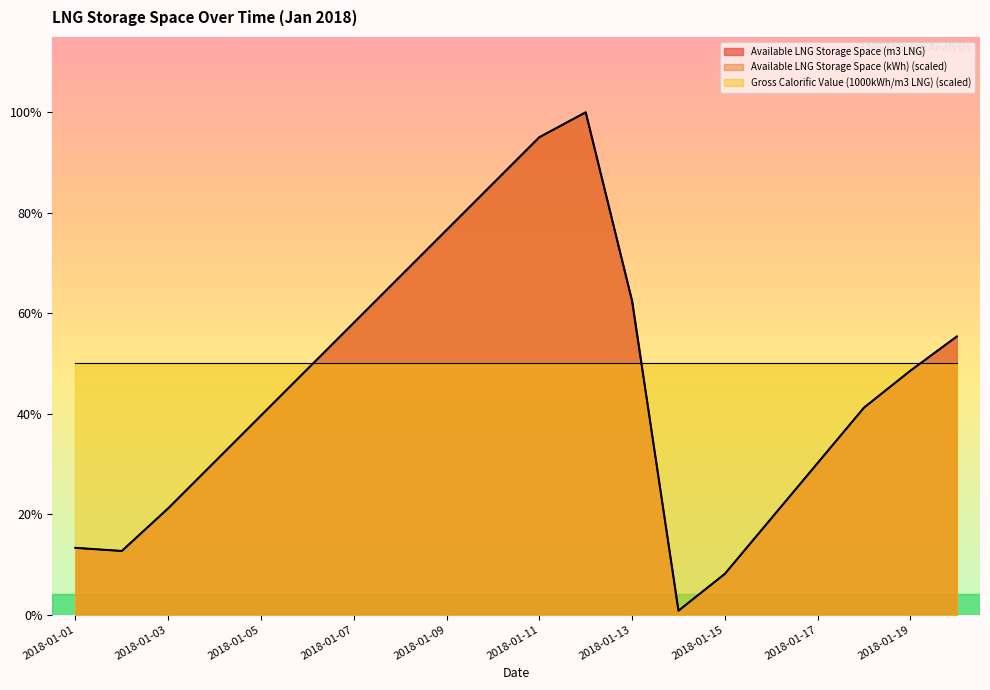

Reading left to right, transcribe all the data shown in this chart.

Available LNG Storage Space (m3 LNG): 11018.0	10503.0	17547.0	25209.0	32871.0	40533.0	48195.0	55858.0	63520.0	71182.0	78844.0	82966.0	51796.0	643.0	6726.0	15879.0	25032.0	34186.0	40283.0	45933.0
Available LNG Storage Space (kWh): 11017.6	10503.1	17546.6	25208.8	32871.0	40533.2	48195.3	55857.5	63519.7	71181.9	78844.1	82966.0	51796.2	643.2	6725.7	15879.1	25032.5	34185.8	40282.6	45932.7